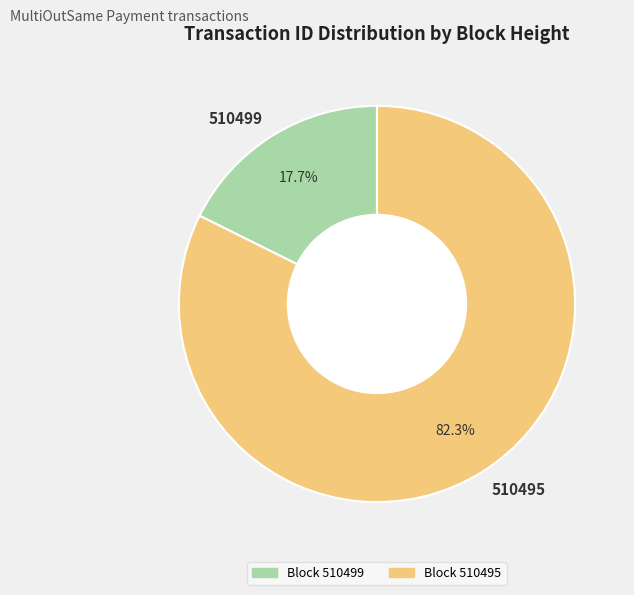

To the nearest percent, what is the difference between the 510499 and 510495 slice percentages?

65%